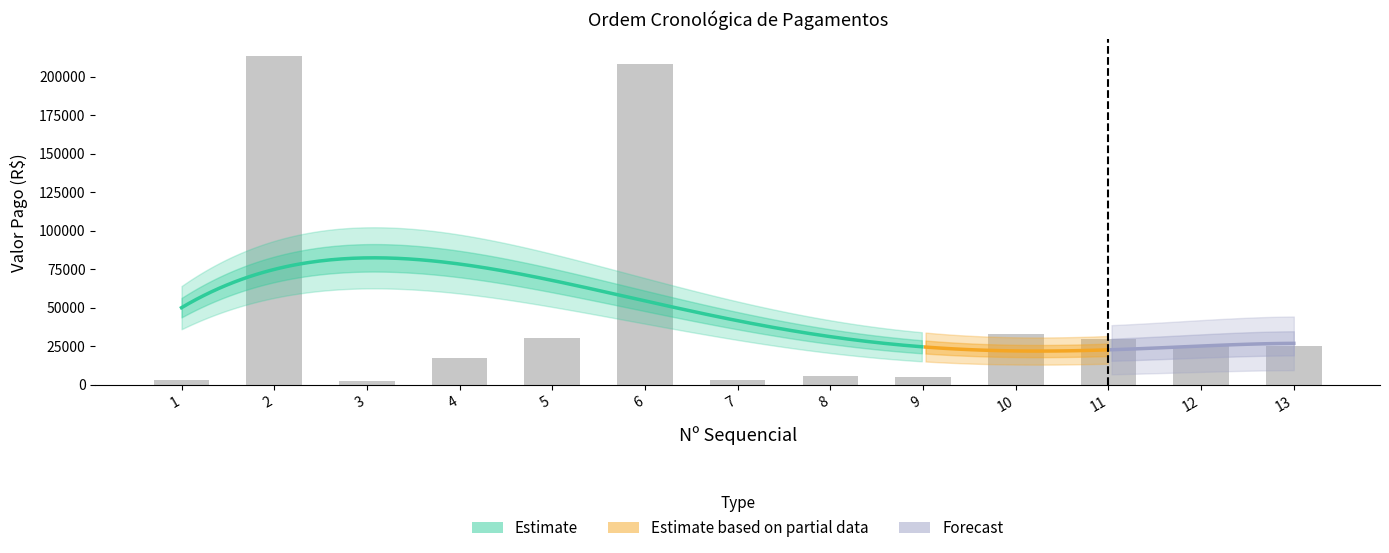

List the labels in order of value, largest first.

2, 6, 10, 5, 11, 12, 13, 4, 8, 9, 7, 1, 3